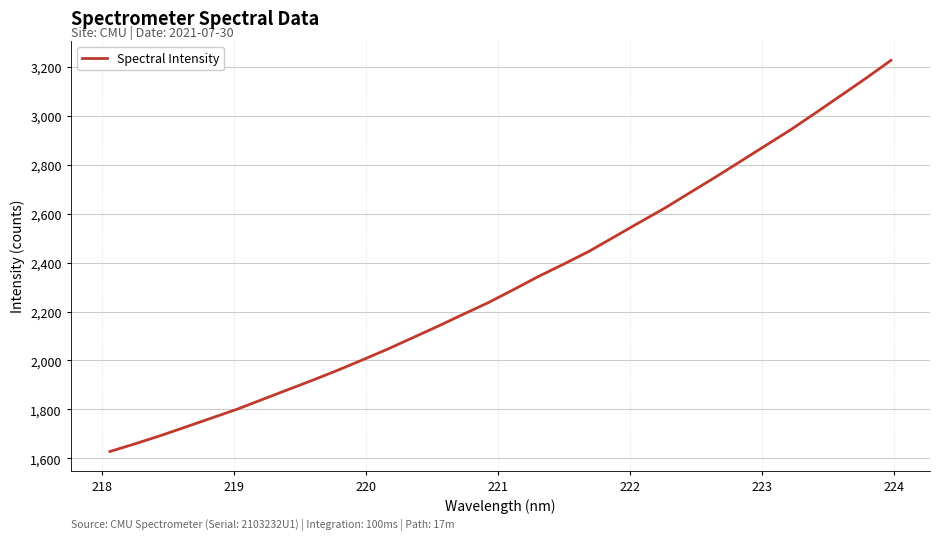

What is the difference between the maximum and second lowest values?

1567.6